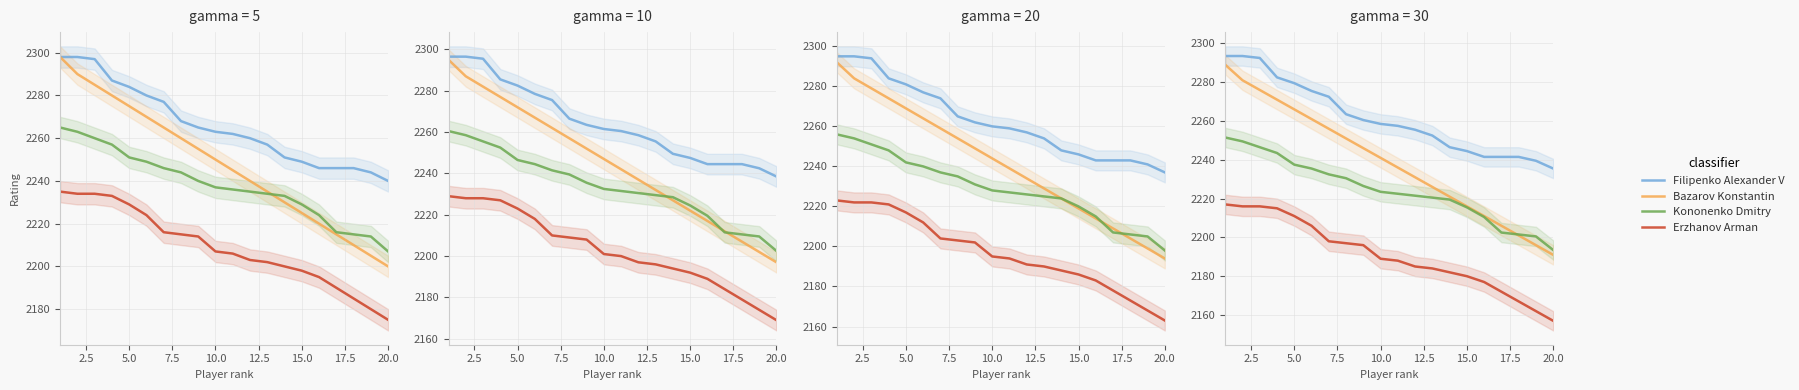

What are all the series names shown in the legend?

Filipenko Alexander V, Bazarov Konstantin, Kononenko Dmitry, Erzhanov Arman